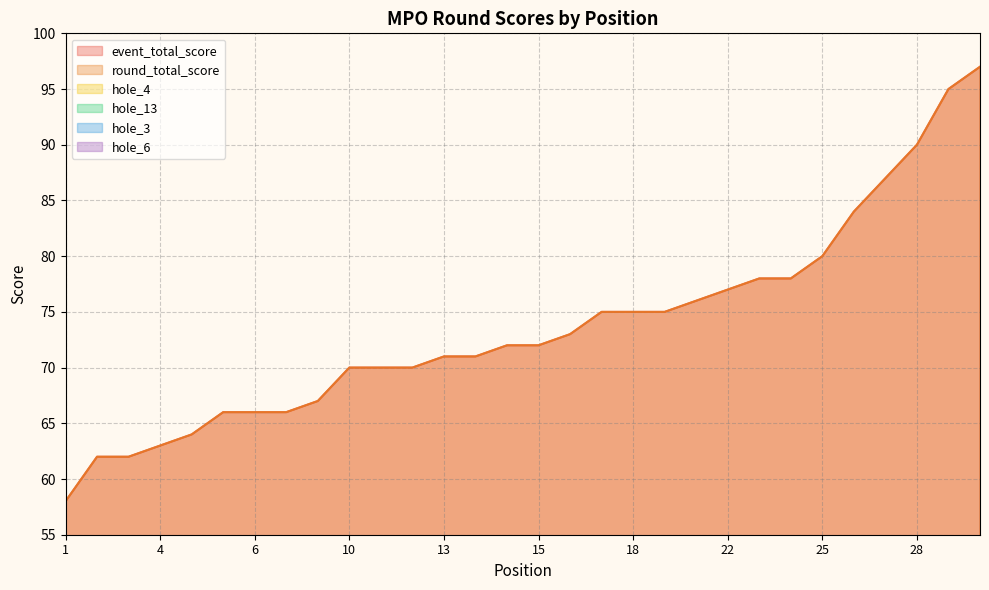

Between 4 and 13, which series saw the biggest shift?

event_total_score